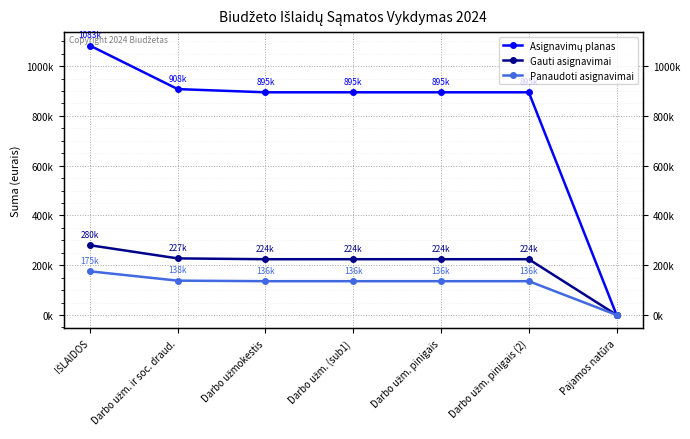

What is the average value of the Gauti asignavimai series?

200500.0